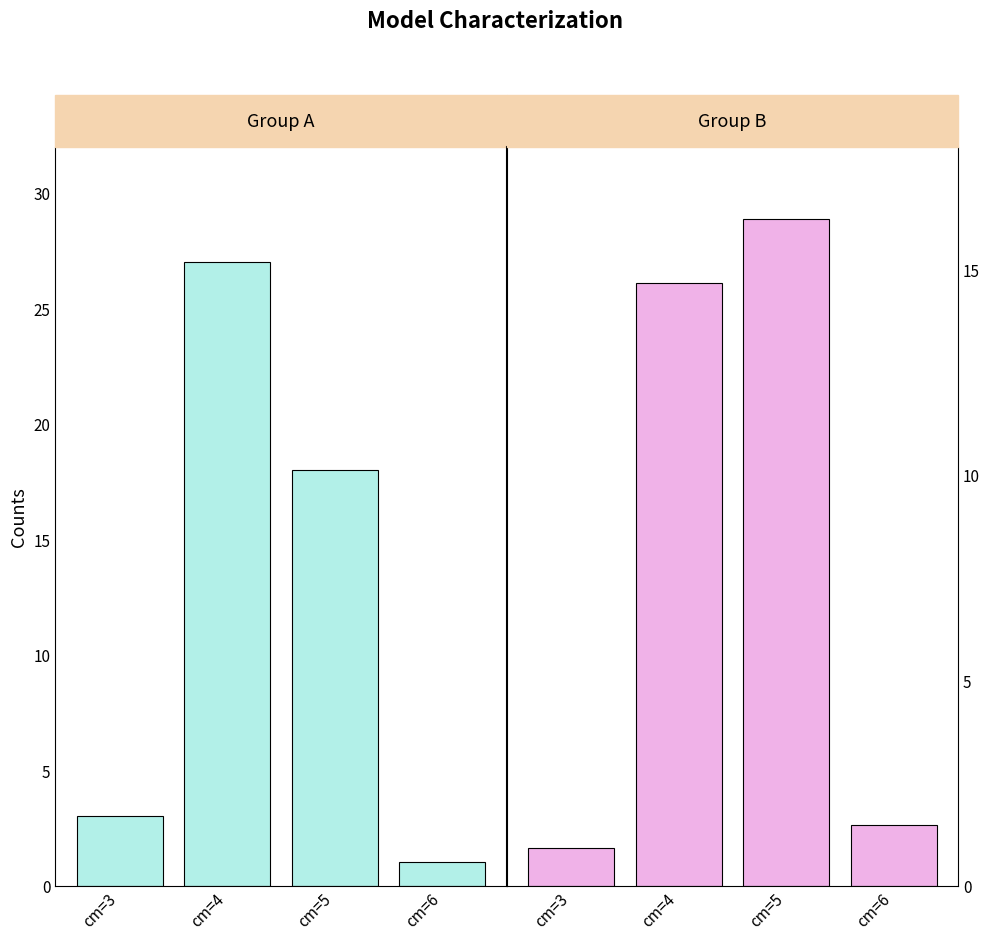

Count the number of categories in the chart.

4